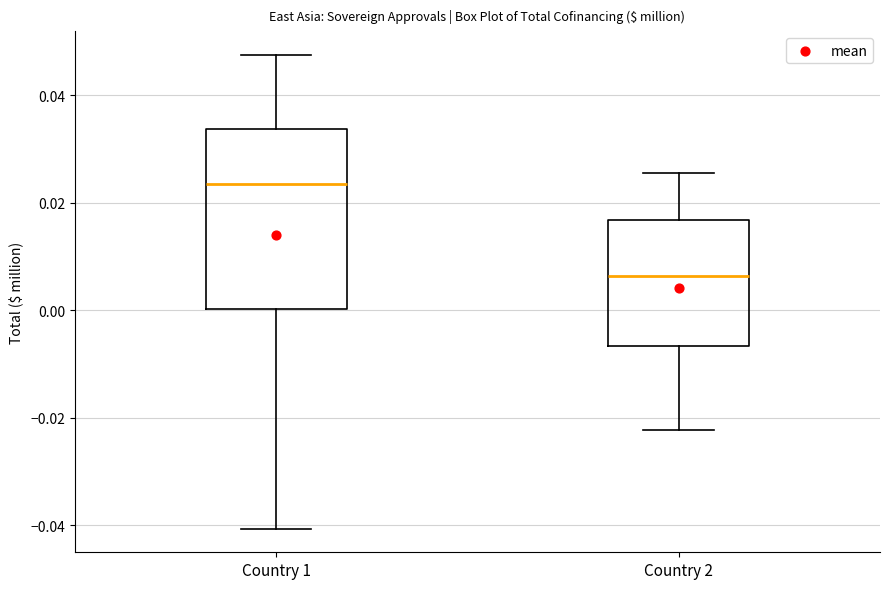

Reading left to right, read every box against the y-axis: the position of its median line, the range the box covers, and the ends of its whiskers. The values are not printed on the chart, so give them approximately, as read against the axis.

Country 1: median 0.024, box 0.000 to 0.034, whiskers -0.040 to 0.048
Country 2: median 0.006, box -0.006 to 0.016, whiskers -0.022 to 0.026